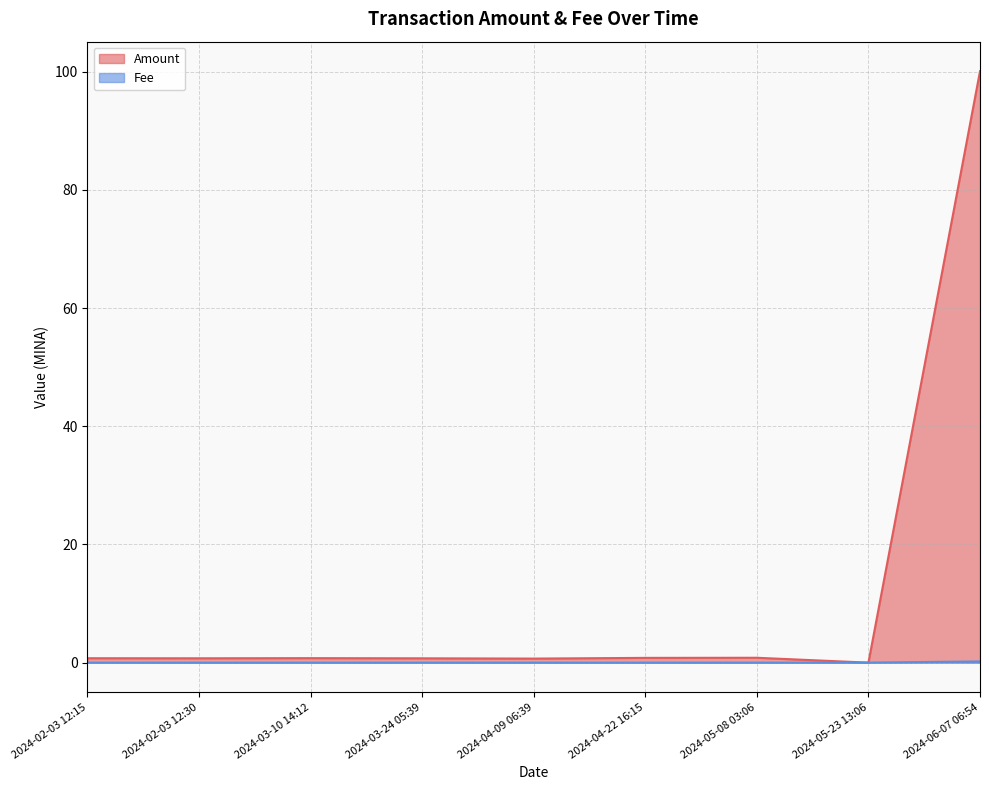

Where is the first local maximum for Amount?

2024-03-10 14:12